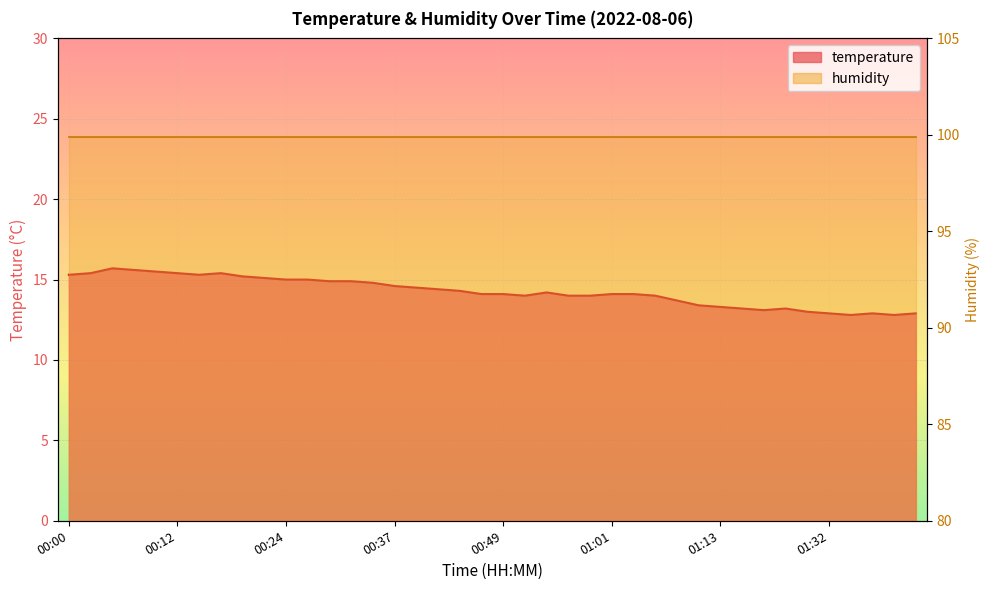

List the labels in order of value, largest first.

00:05, 00:07, 00:10, 00:02, 00:12, 00:17, 00:00, 00:15, 00:20, 00:22, 00:24, 00:27, 00:29, 00:32, 00:34, 00:37, 00:39, 00:41, 00:44, 00:54, 00:46, 00:49, 01:01, 01:03, 00:51, 00:56, 00:59, 01:06, 01:08, 01:11, 01:13, 01:16, 01:27, 01:19, 01:30, 01:32, 01:38, 01:43, 01:35, 01:40